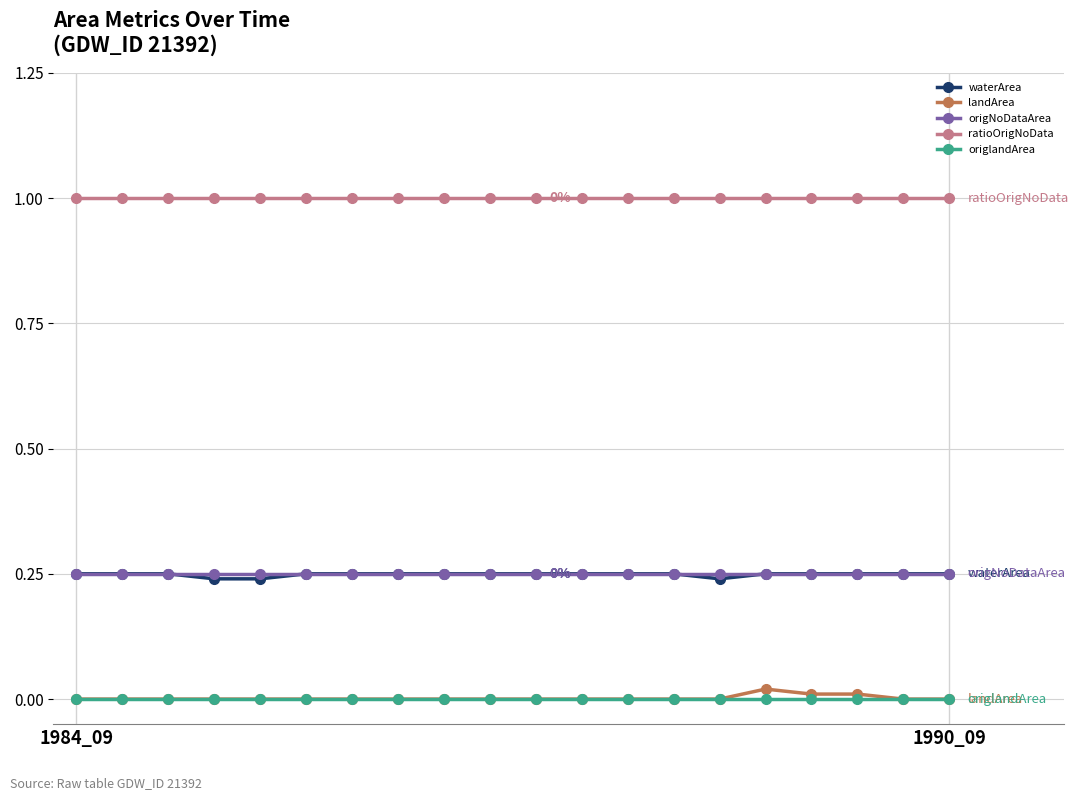

What is the greatest value displayed?

1.0